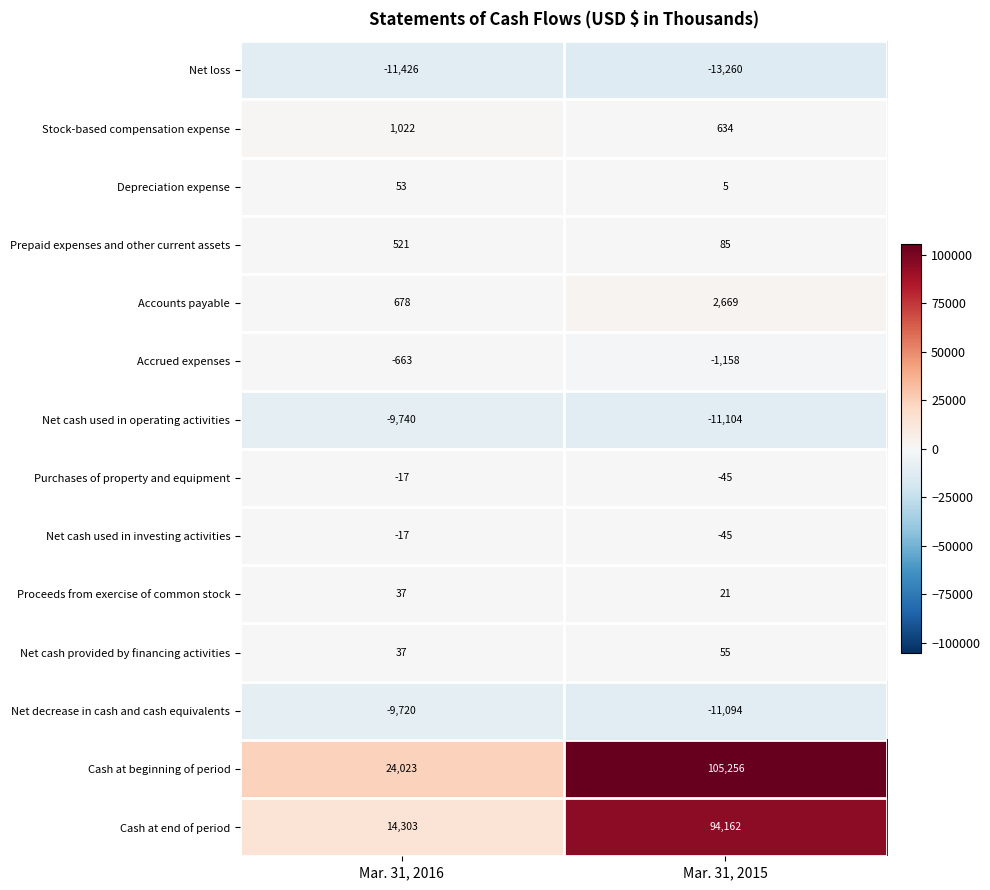

At which label is Net cash used in operating activities closest to -10422?

Mar. 31, 2016